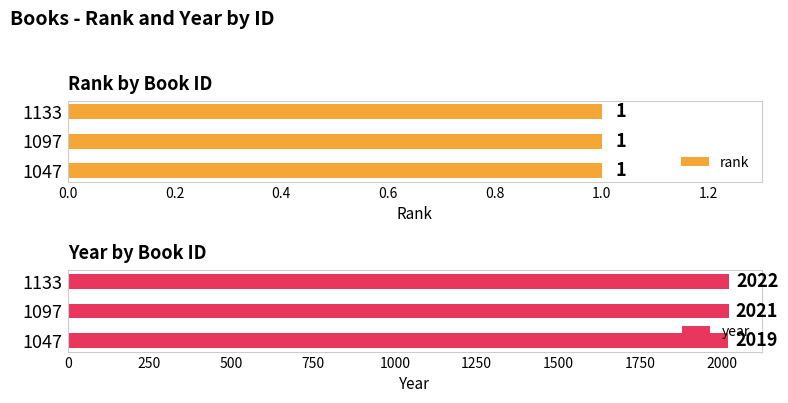

How many values in the year series are below 2021?

1